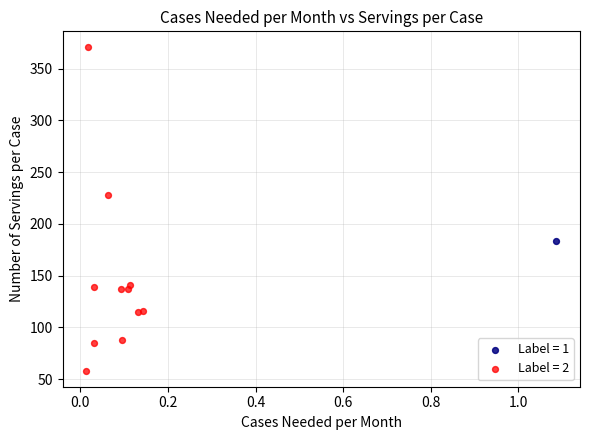

What are all the series names shown in the legend?

Label = 1, Label = 2